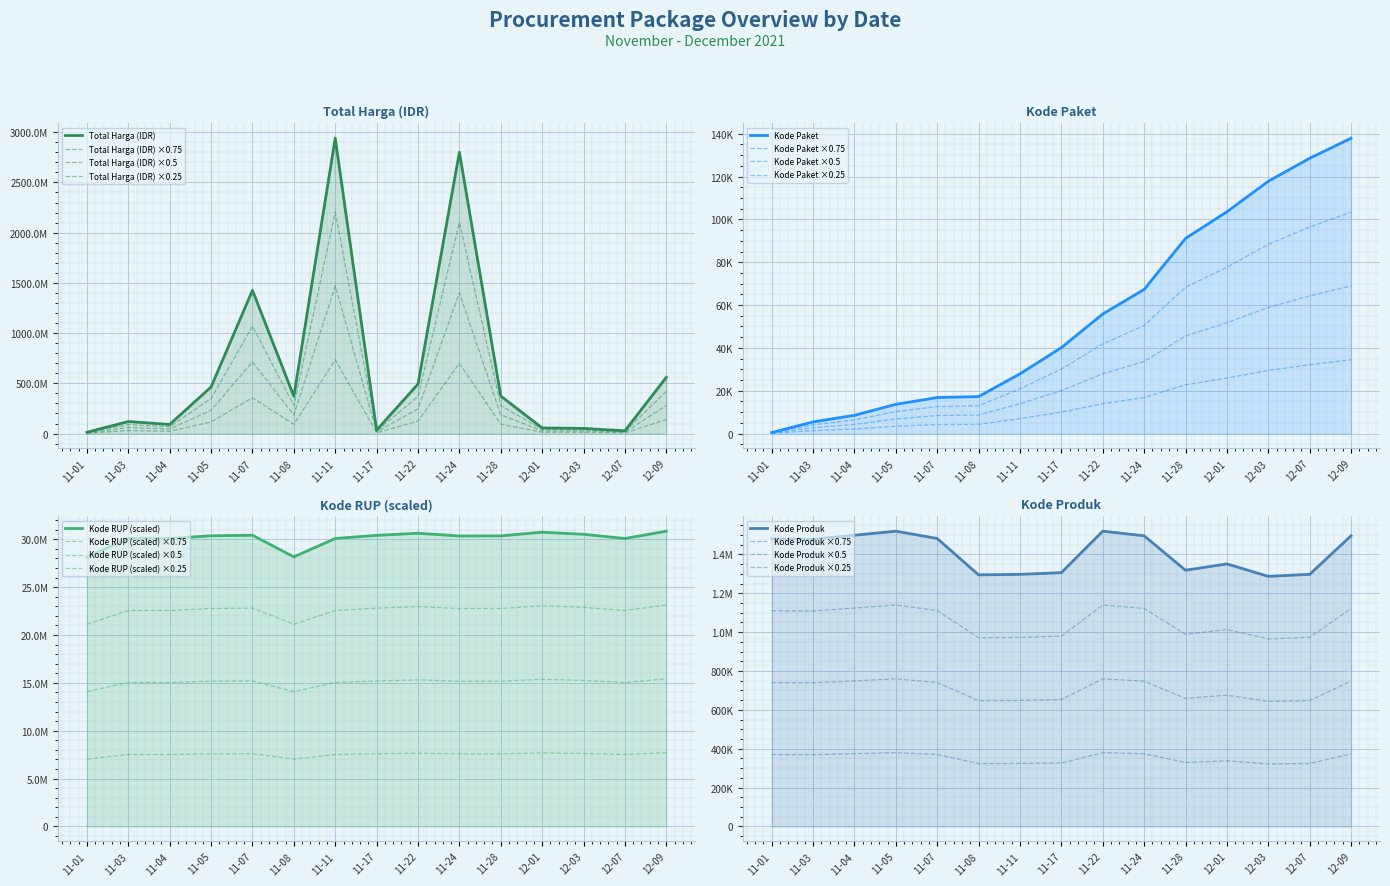

List the labels in order of Total Harga (IDR) value, largest first.

11-11, 11-24, 11-07, 12-09, 11-22, 11-05, 11-28, 11-08, 11-03, 11-04, 12-01, 12-03, 11-17, 12-07, 11-01